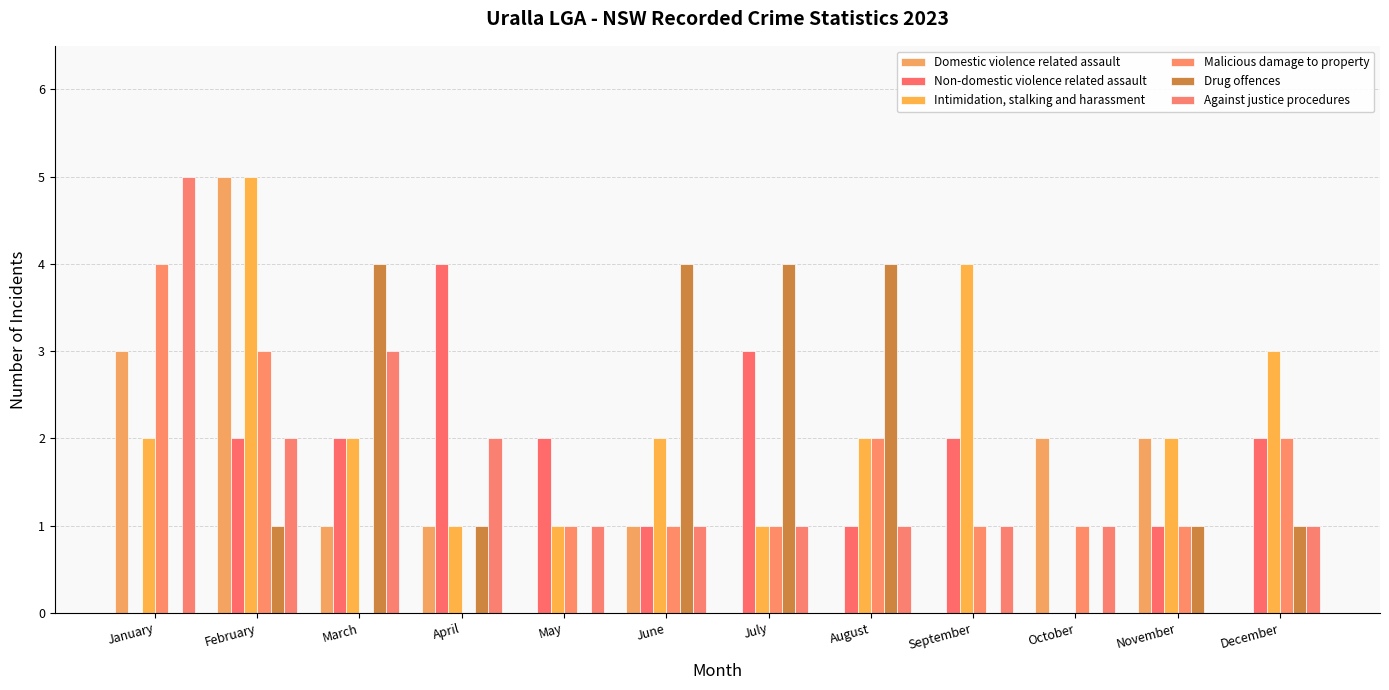

At which category does the chart reach its peak across all series?

February